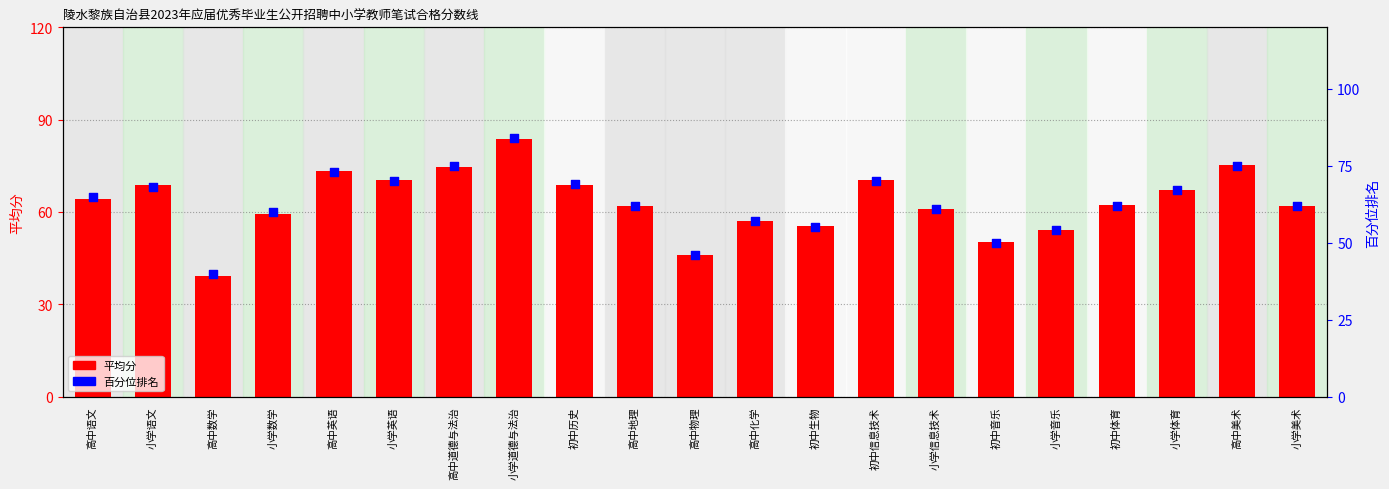

Which series has the largest Y range (max minus min)?

平均分